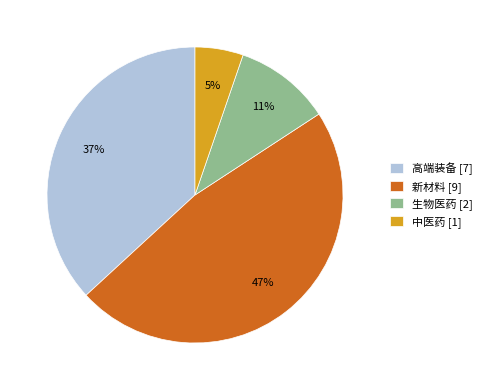

What percentage is the 生物医药 slice, to the nearest percent?

11%